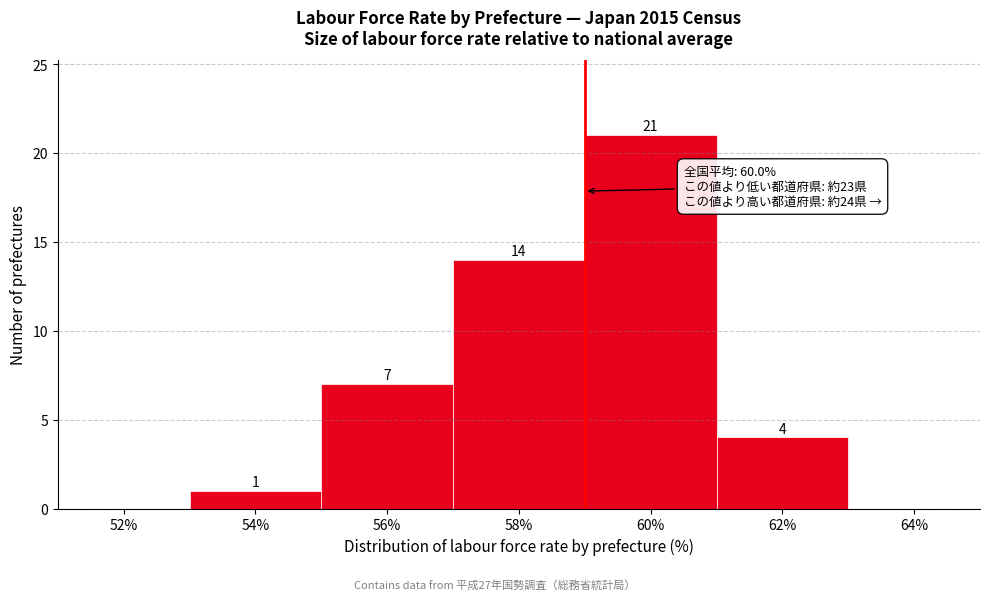

Reading left to right, what are all the values shown in this chart?

52%=0	54%=1	56%=7	58%=14	60%=21	62%=4	64%=0